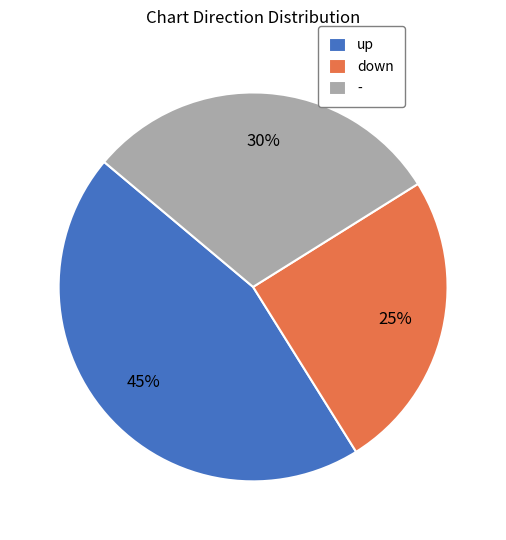

Is there a majority slice in this chart?

No